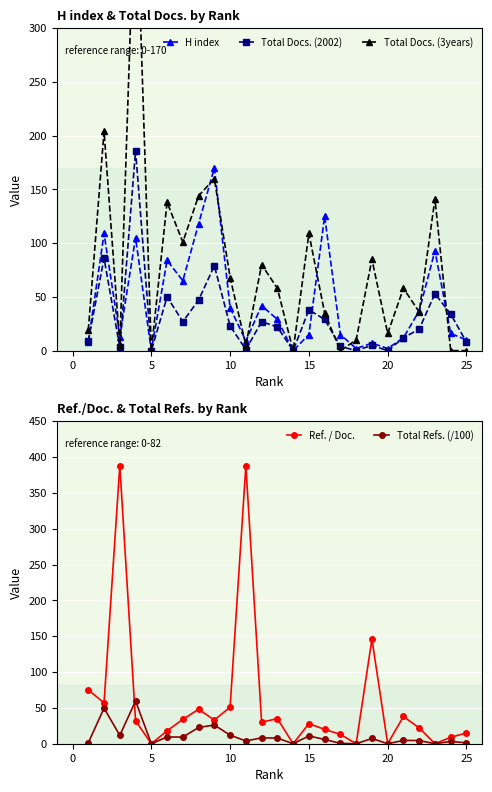

What is the maximum value for H index?

170